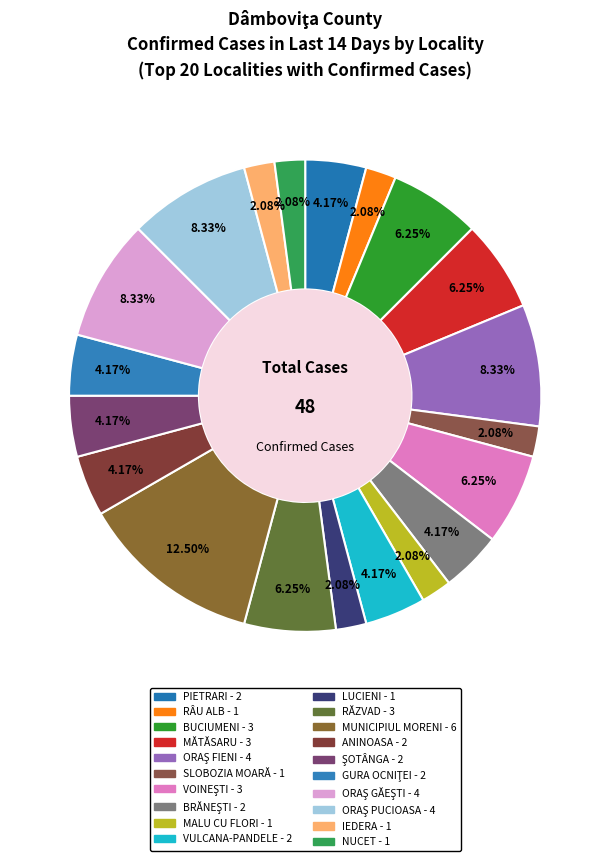

How many segments does this pie chart have?

20